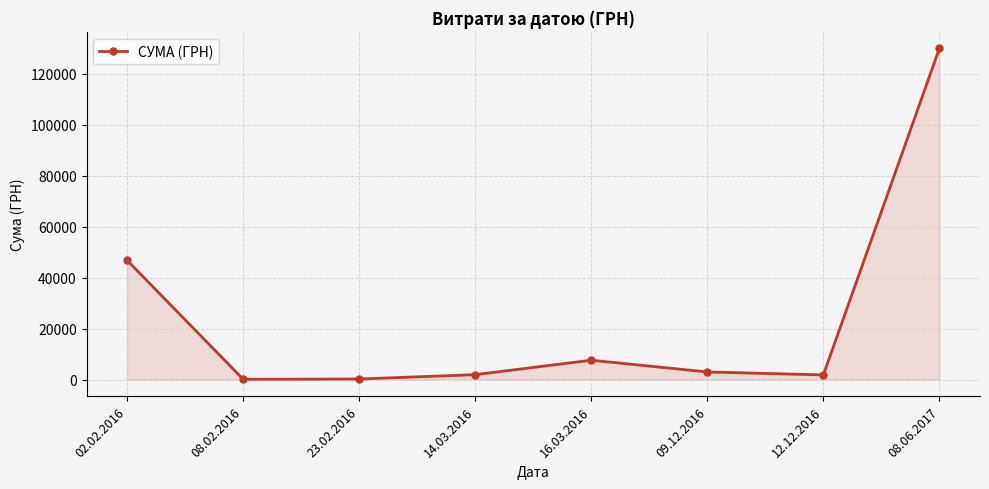

What is the maximum value shown in the chart?

130000.0